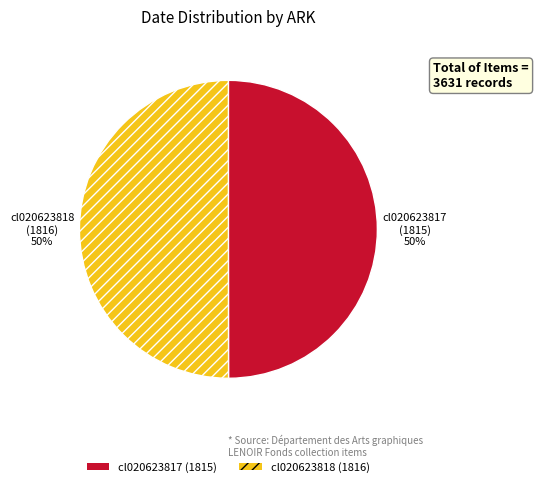

Combined, do cl020623818 and cl020623817 account for over 50%?

Yes